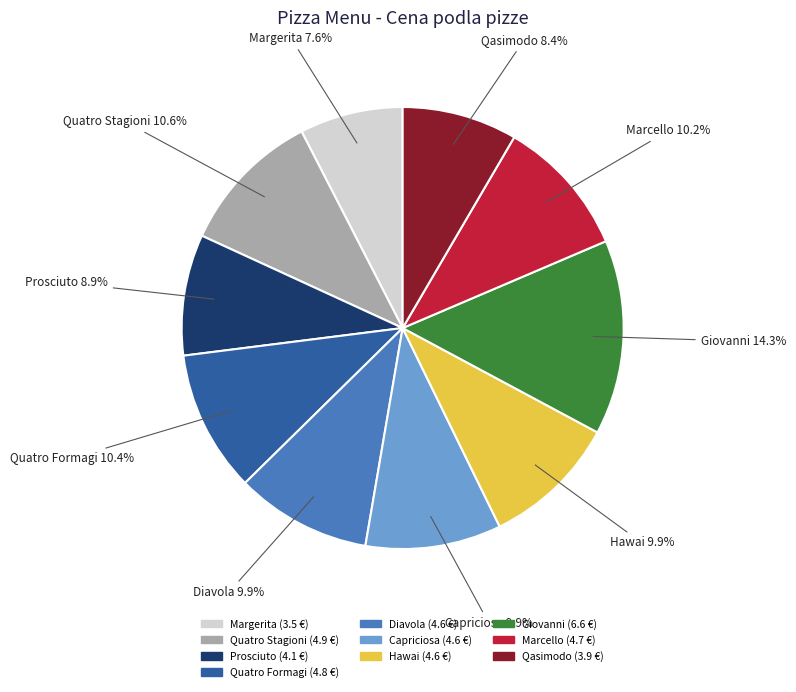

How many slices are in this pie chart?

10